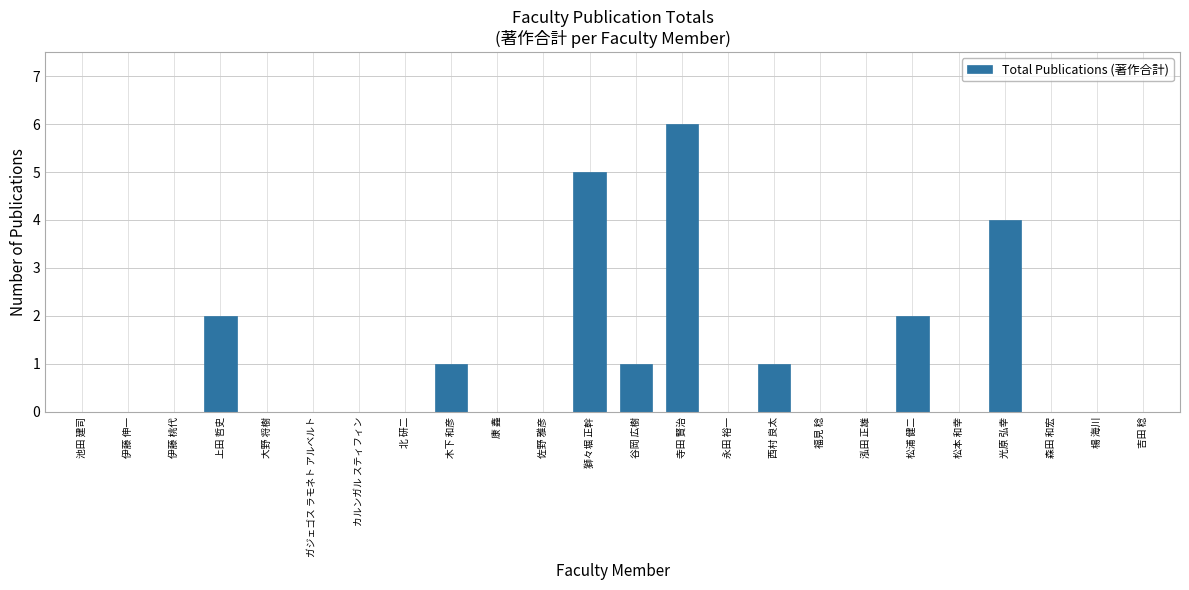

Reading left to right, list all the values displayed in this chart.

池田 建司=0	伊藤 伸一=0	伊藤 桃代=0	上田 哲史=2	大野 将樹=0	ガジェゴス ラモネト アルベルト=0	カルンガル スティフィン=0	北 研二=0	木下 和彦=1	康 鑫=0	佐野 雅彦=0	獅々堀 正幹=5	谷岡 広樹=1	寺田 賢治=6	永田 裕一=0	西村 良太=1	福見 稔=0	泓田 正雄=0	松浦 健二=2	松本 和幸=0	光原 弘幸=4	森田 和宏=0	楊 海川=0	吉田 稔=0